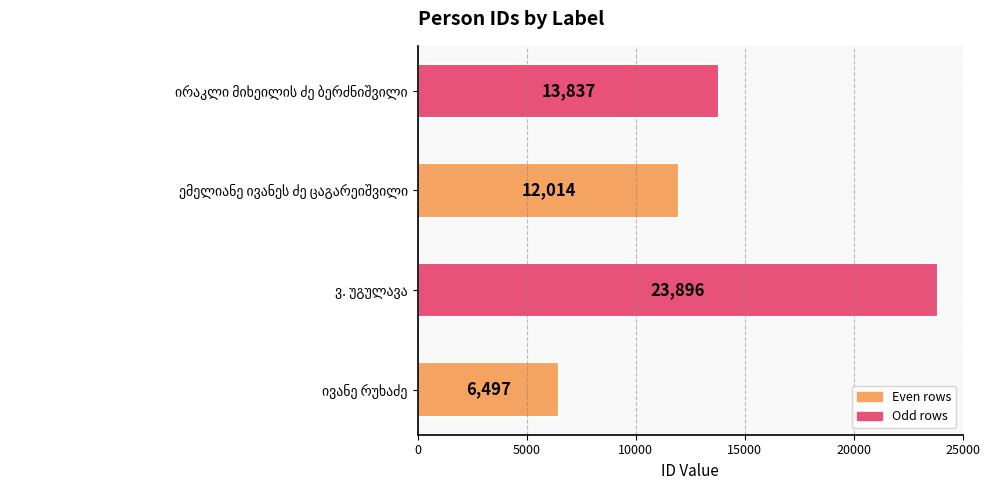

Are the bars horizontal?

Yes